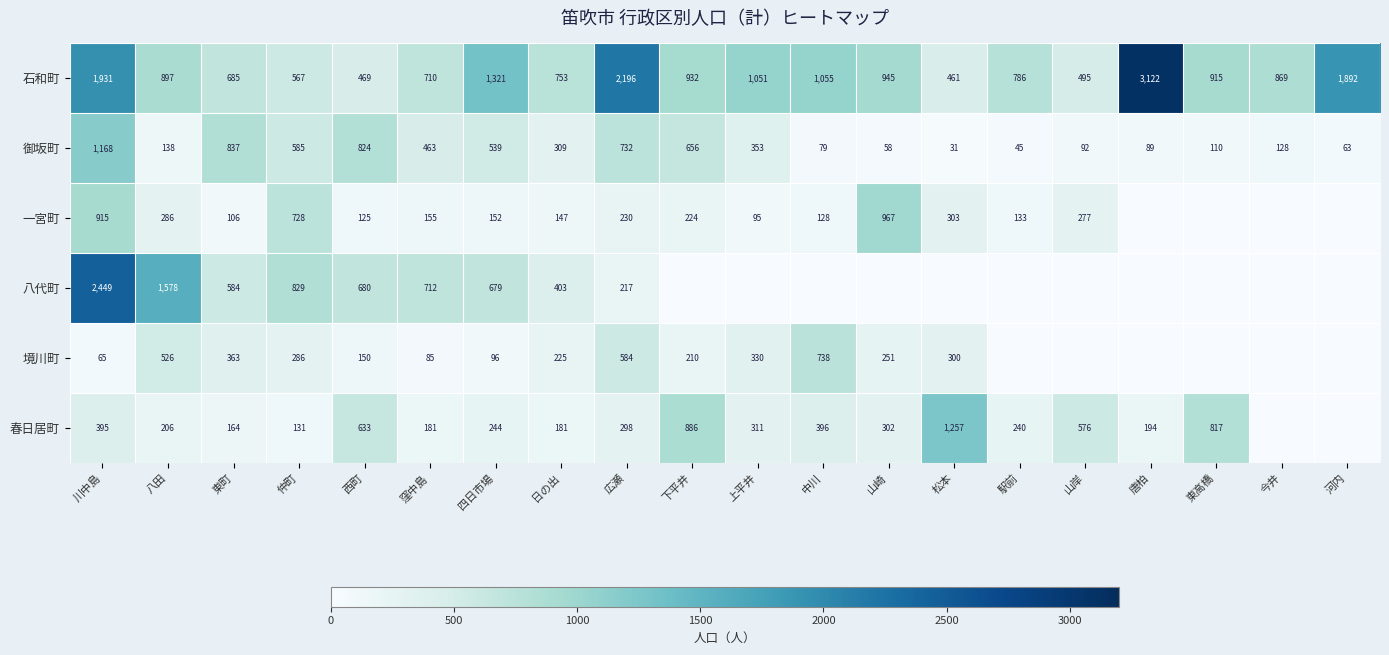

Rank the series at 西町 from highest to lowest value.

御坂町, 八代町, 春日居町, 石和町, 境川町, 一宮町